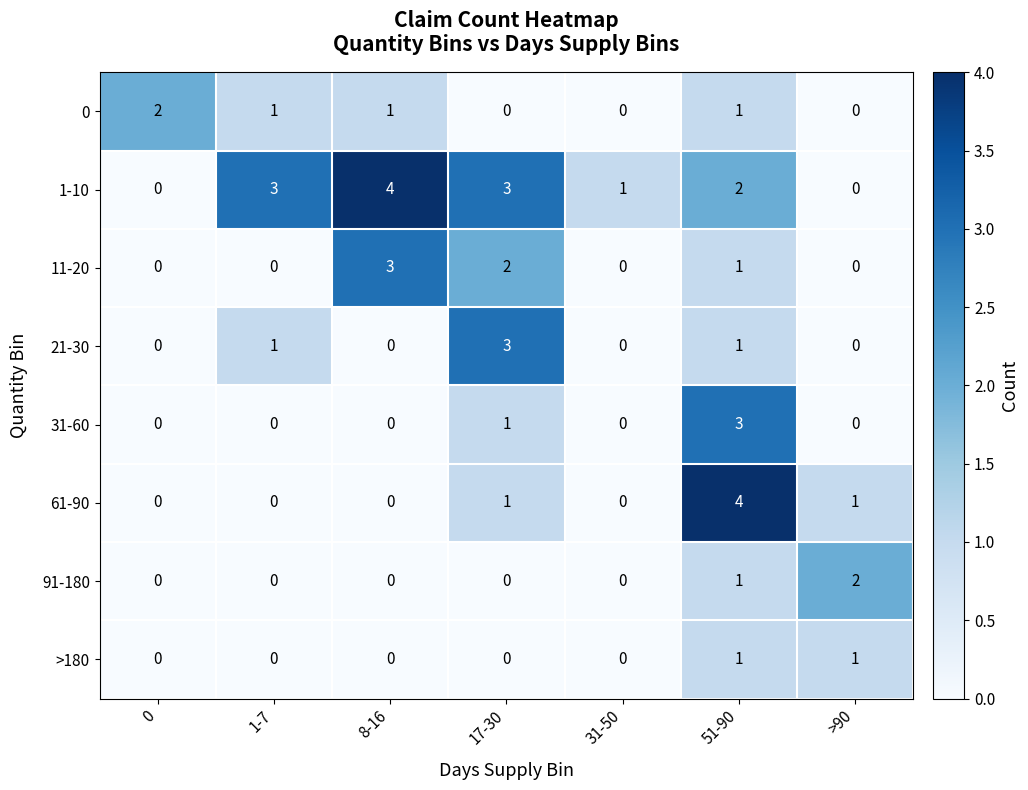

At which category is the sum across all series the highest?

51-90